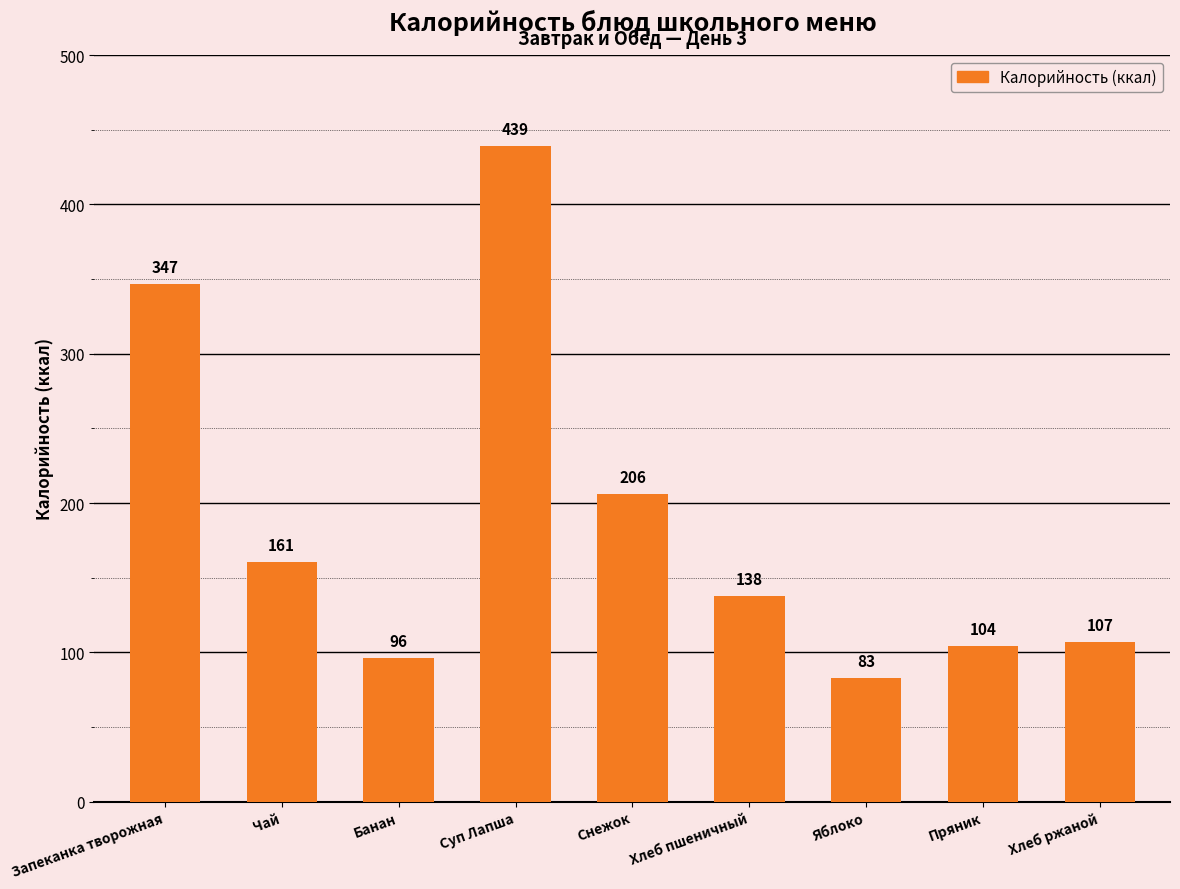

Which label corresponds to the largest value in the chart?

Суп Лапша